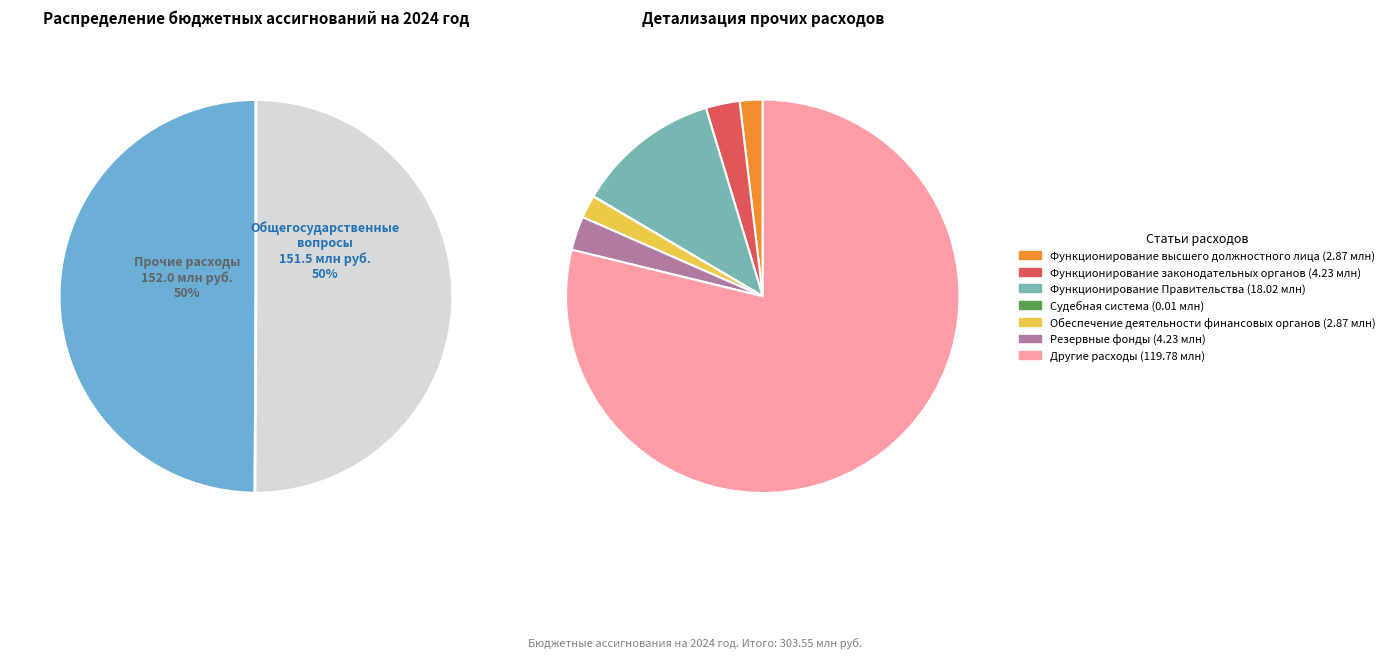

To the nearest percent, what is the difference between the Судебная система and Другие расходы slice percentages?

39%